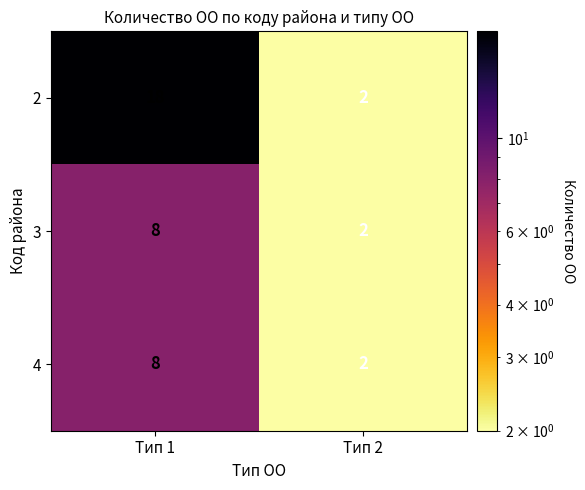

How many series are shown in this chart?

3